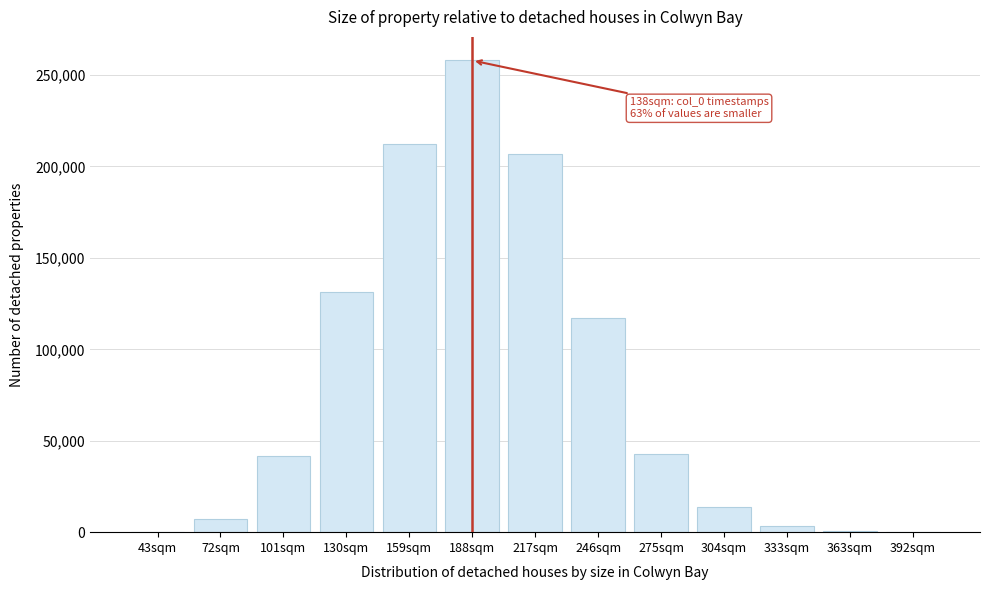

Which label corresponds to the largest value in the chart?

188sqm